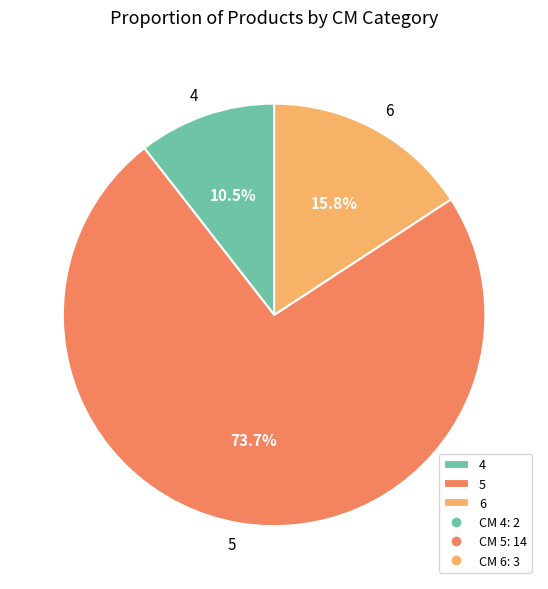

To the nearest percent, what percentage of the pie is 5?

74%